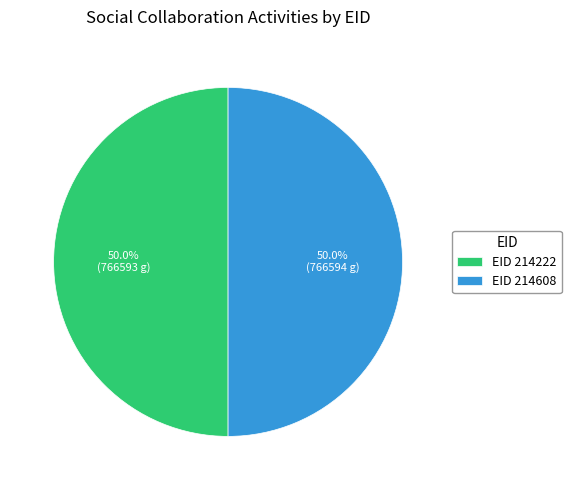

What percentage is NOT represented by EID 214608?

50.0%